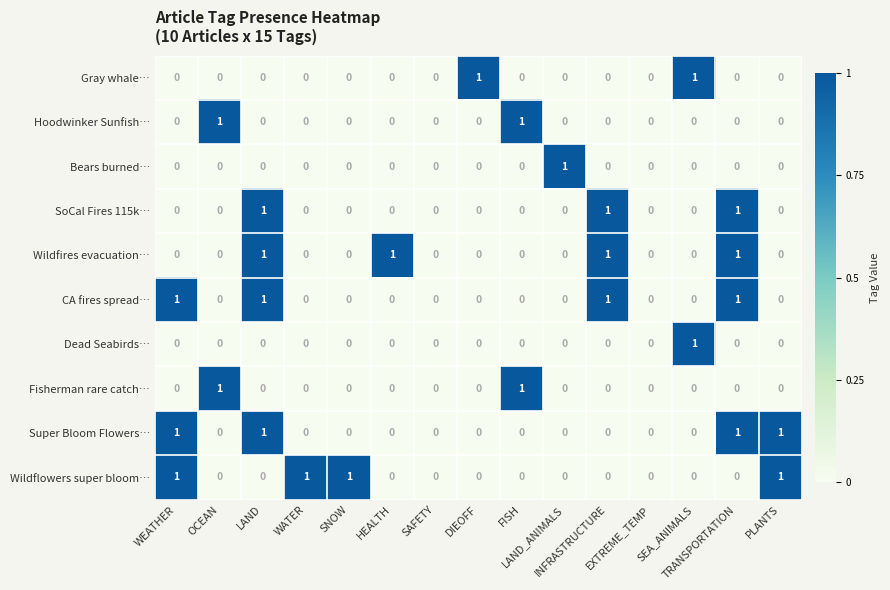

Count the Fisherman rare catch… values in the range 0 to 1.

15